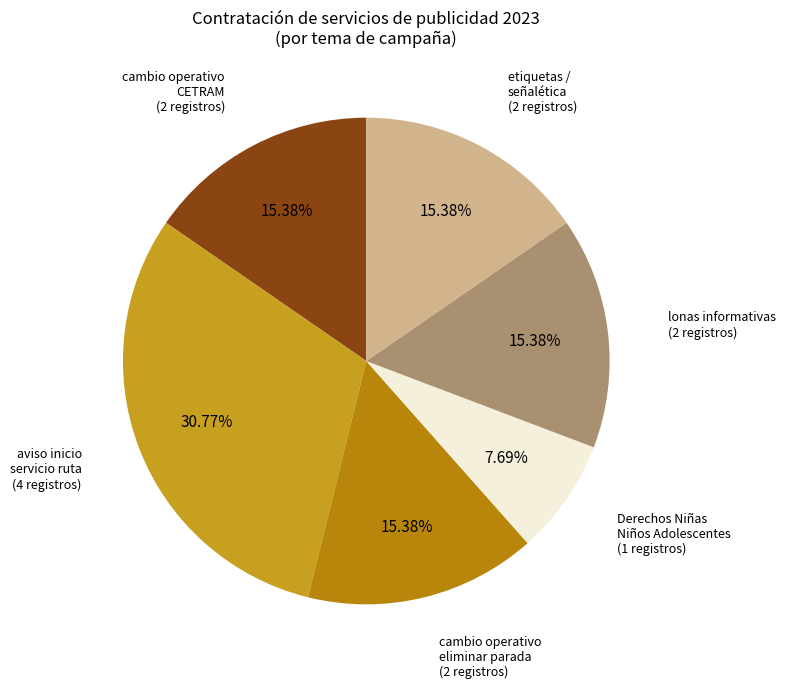

Is there a majority slice in this chart?

No